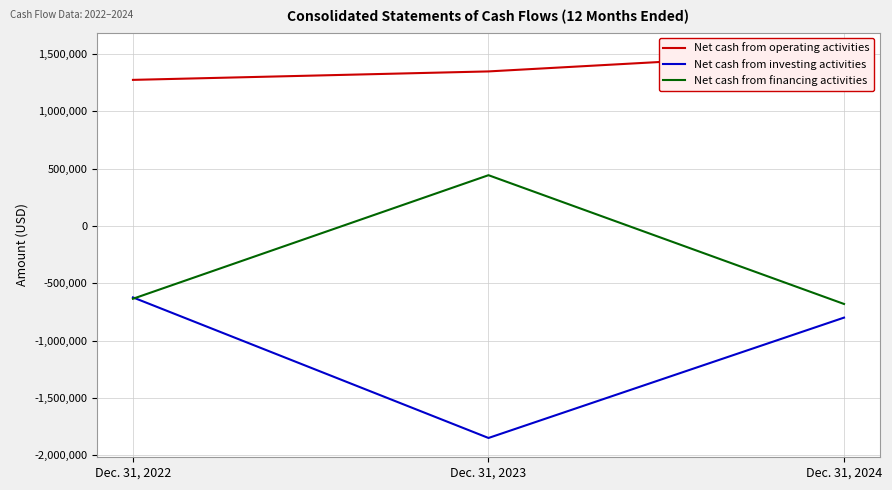

Is it true that Net cash from investing activities equals -798679 at Dec. 31, 2024?

True